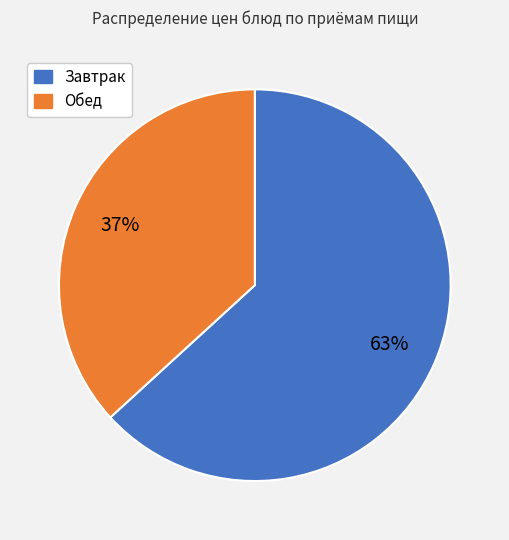

To the nearest percent, what is the difference between the largest and smallest slice percentages?

26%